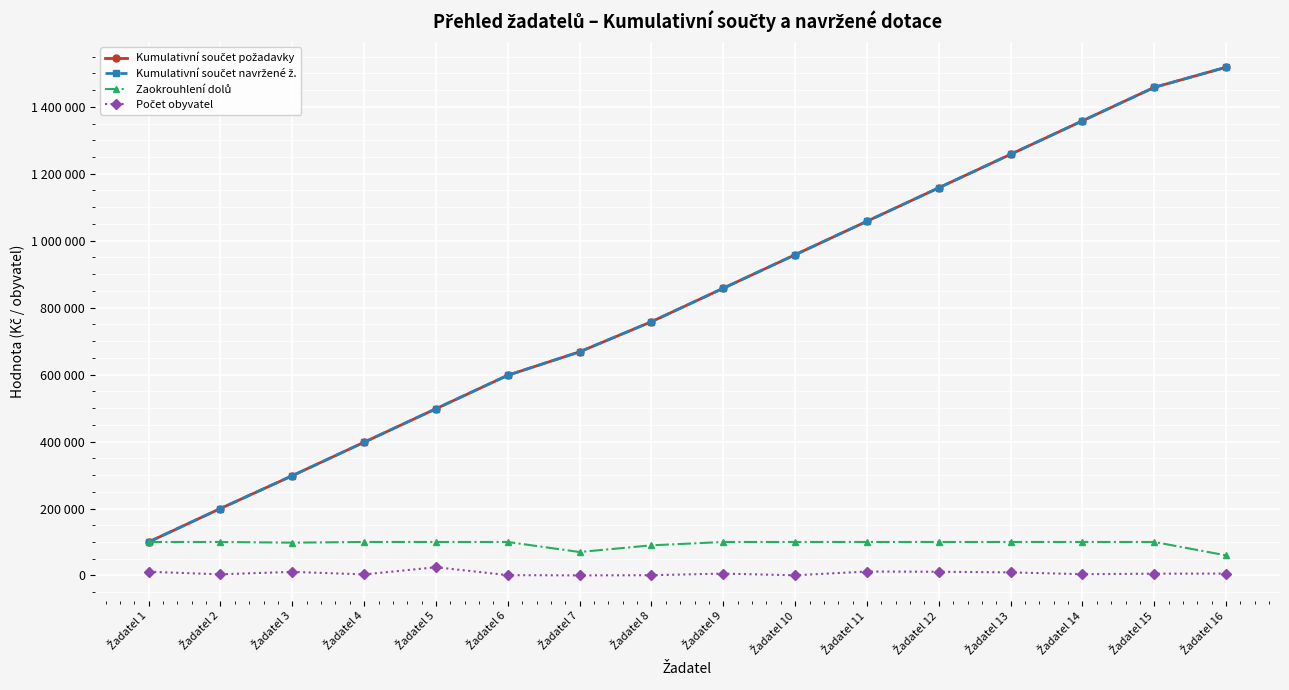

At which label does Kumulativní součet navržené ž. reach its minimum?

Žadatel 1